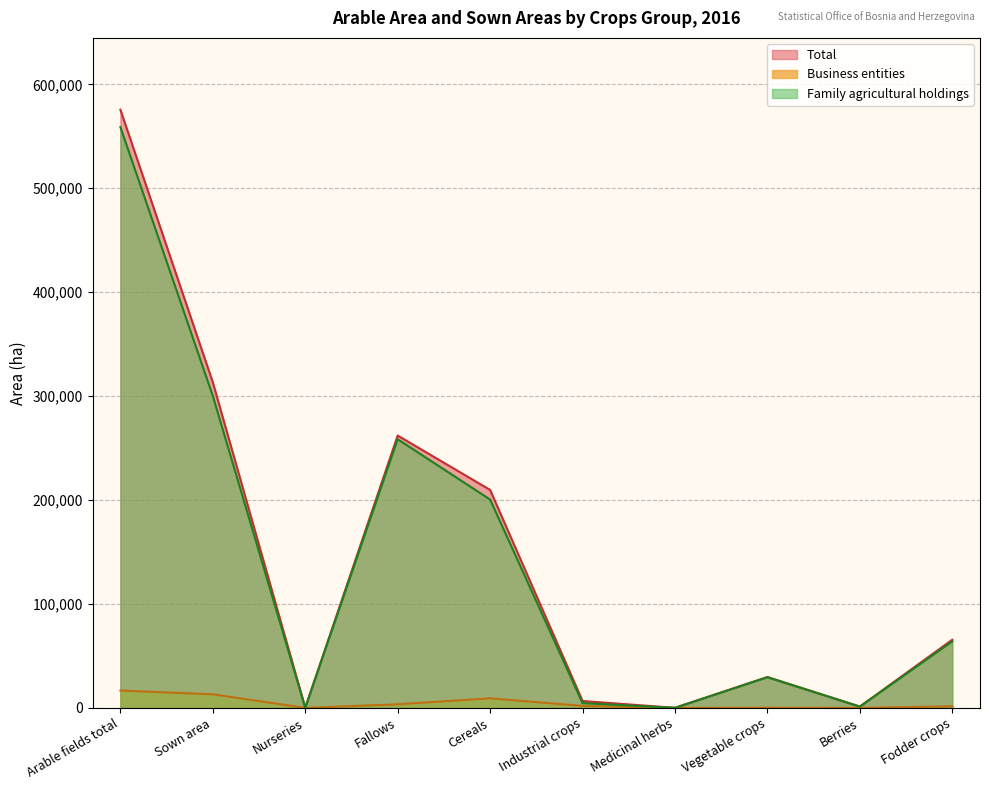

How many lines are shown in the chart?

3